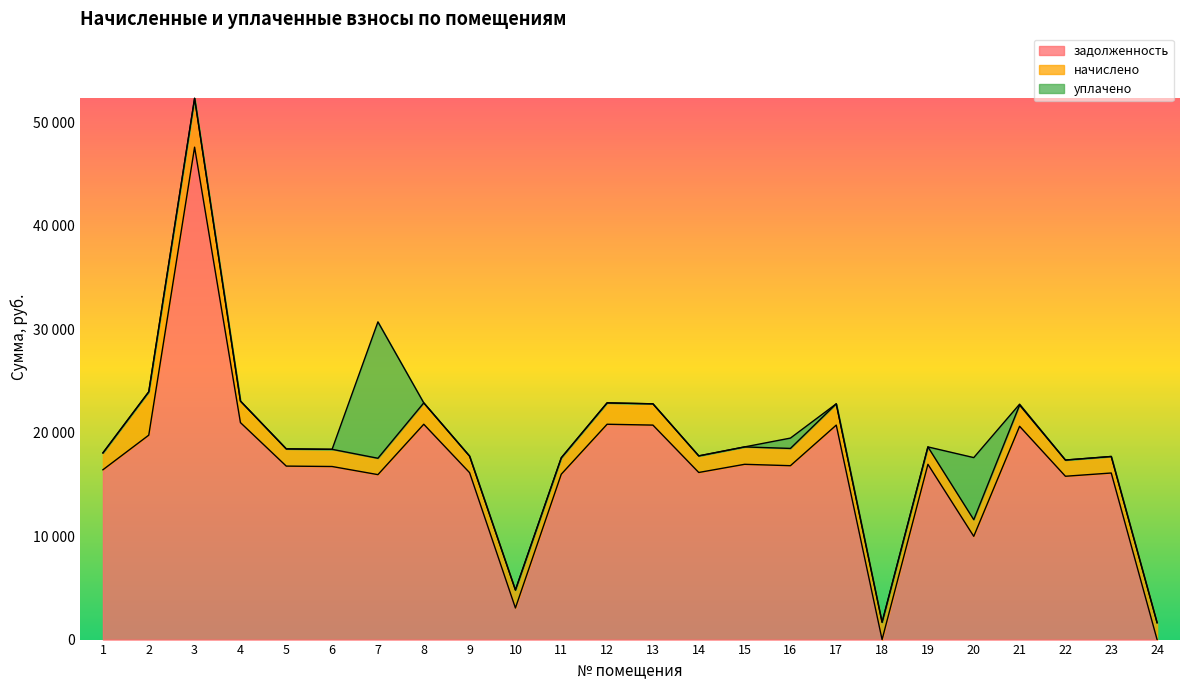

Is it true that уплачено equals -8001.3 at 17?

False